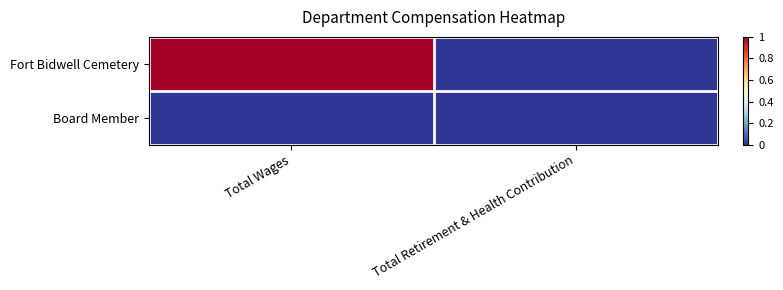

At which category is the sum across all series the highest?

Total Wages